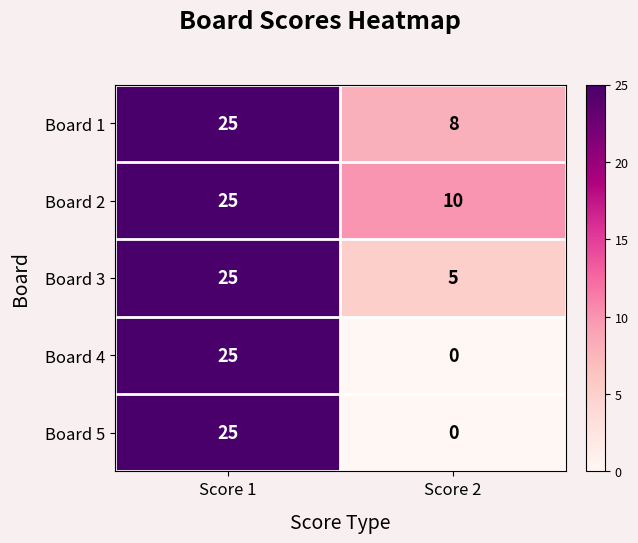

What is the difference between the maximum and minimum values in the Board 4 series?

25